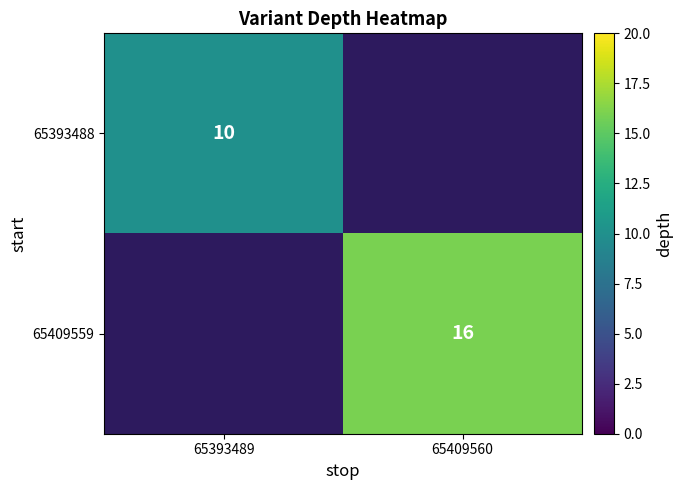

The value of 65393488 at 65393489 is 10. True or false?

True